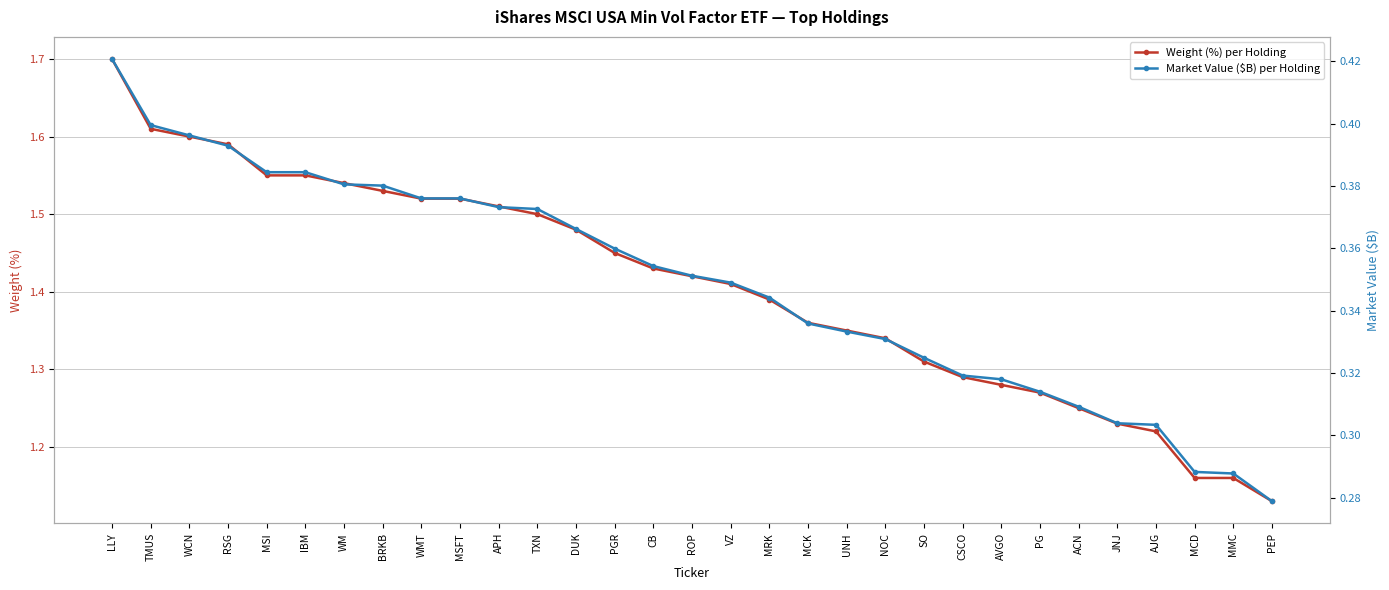

What is the average value of the Weight (%) per Holding series?

1.4